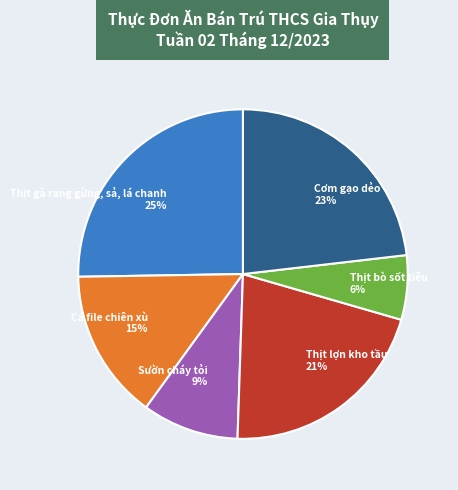

Does Thịt gà rang gừng, sả, lá chanh account for over 50% of the chart?

No